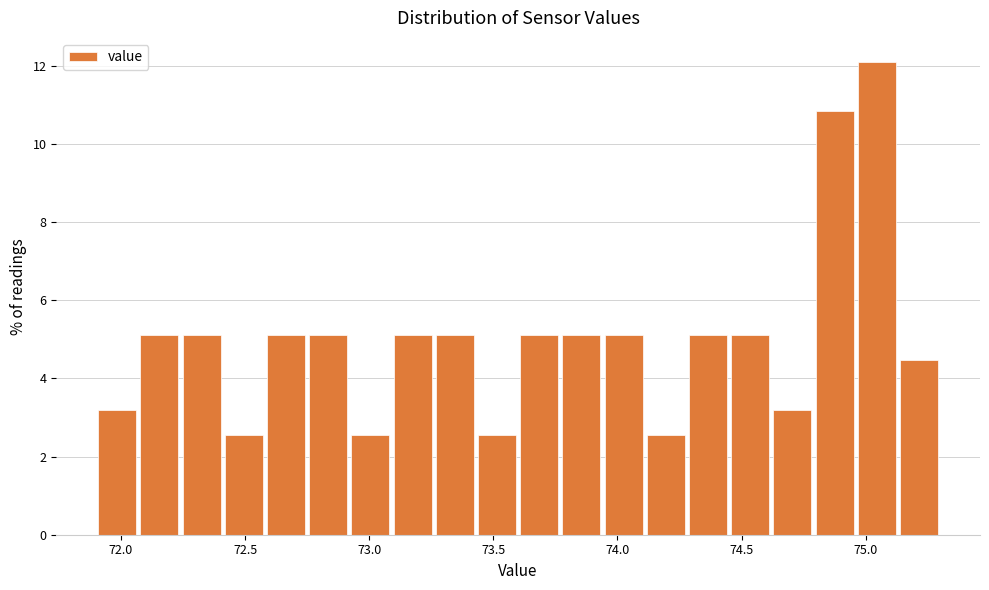

Read against the x-axis, roughly where is the centre of the tallest bar?

75.05